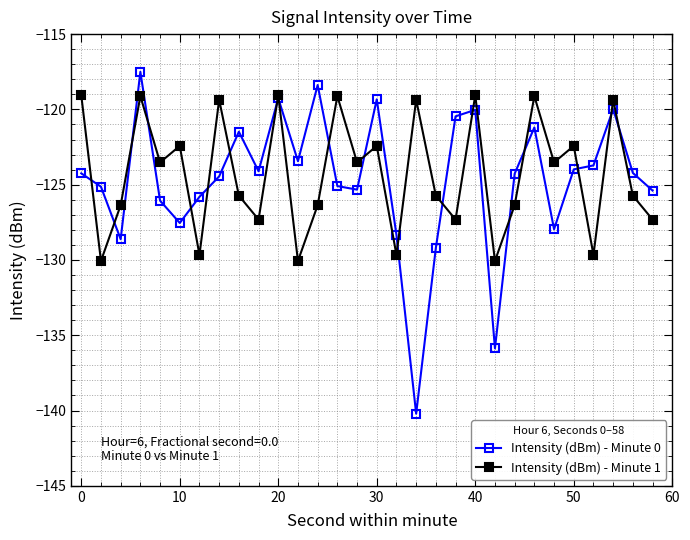

What is the highest value of the Intensity (dBm) - Minute 1 series?

-119.1